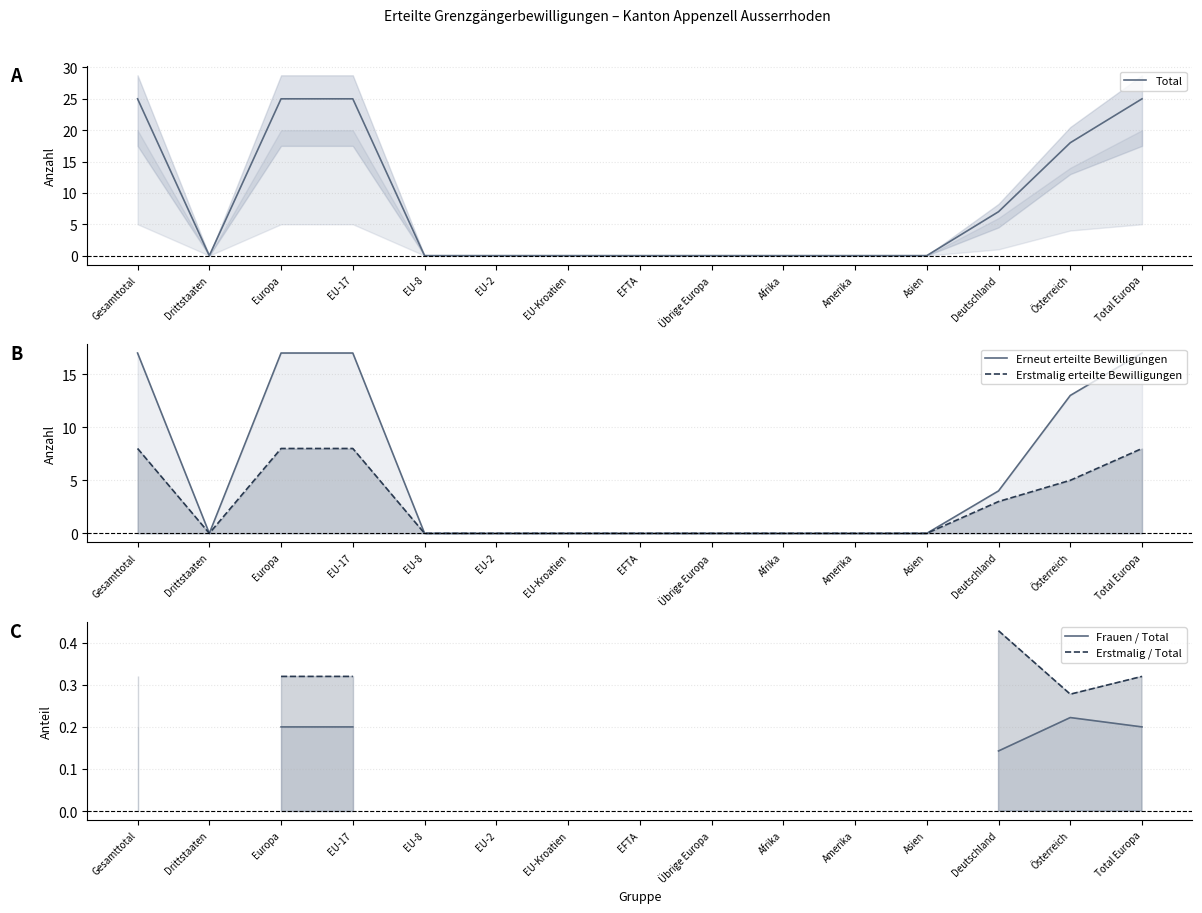

How many data points does each series have?

15